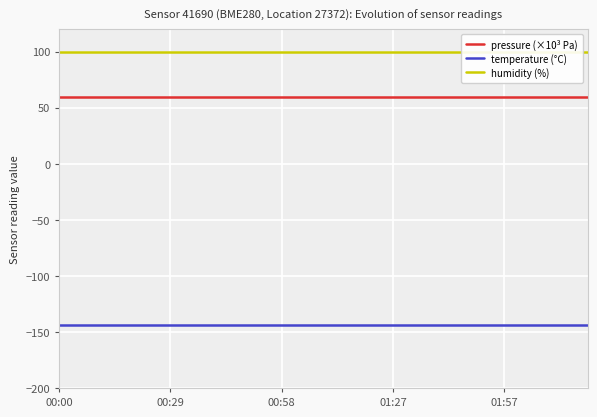

Is it true that temperature (°C) equals -144.2 at 00:00?

True